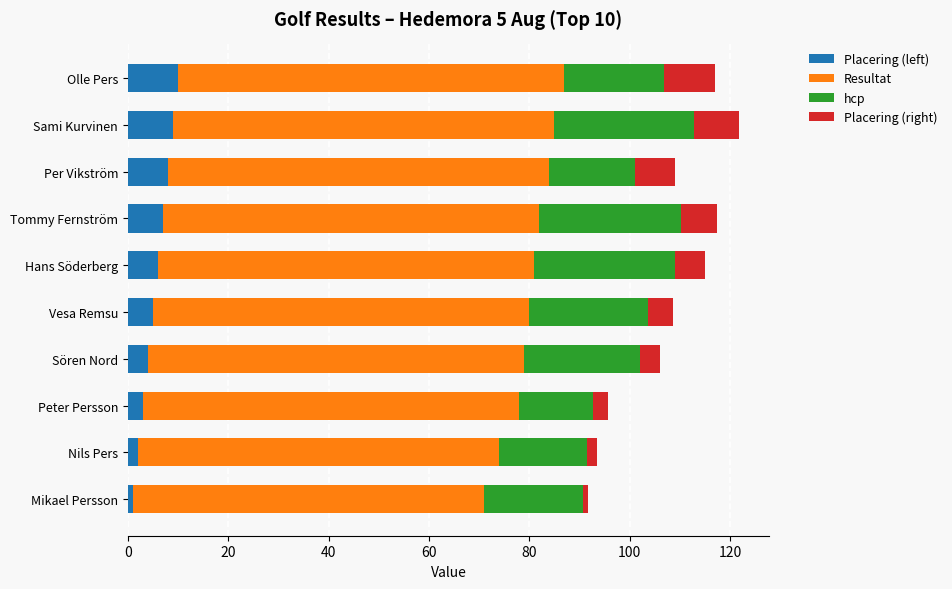

What is the sum of all Placering (left) values?

55.0